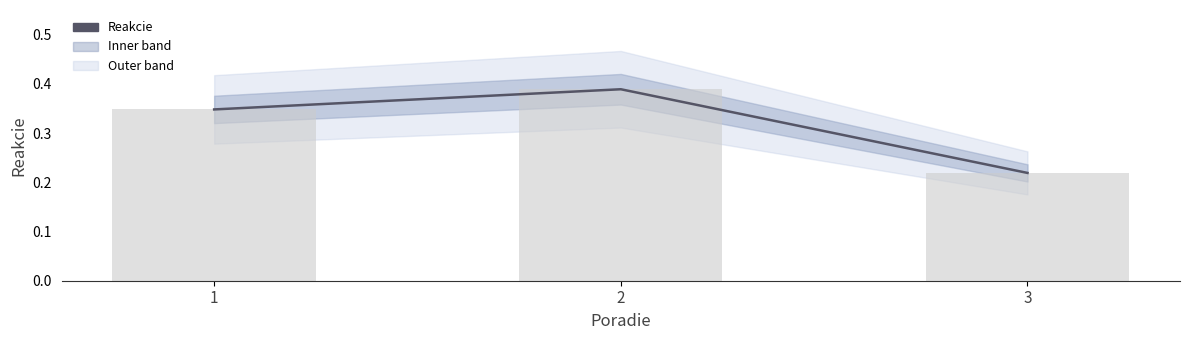

What is the value of the 1st bar from the left?

0.3